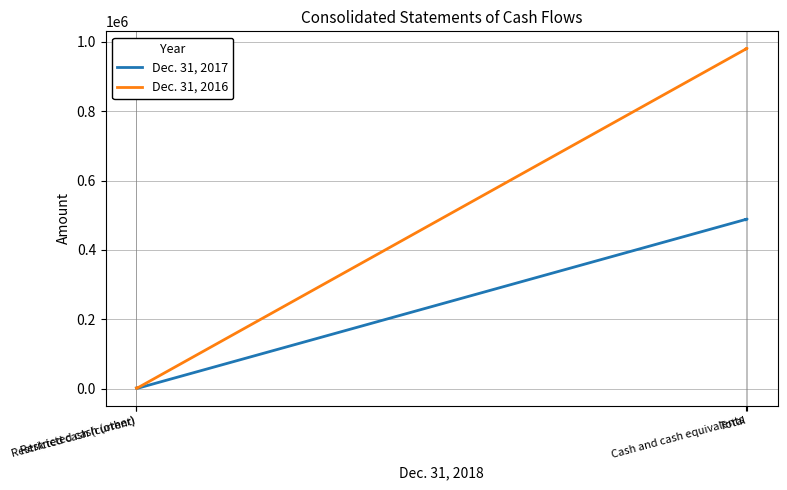

What is the maximum value shown in the chart?

981692